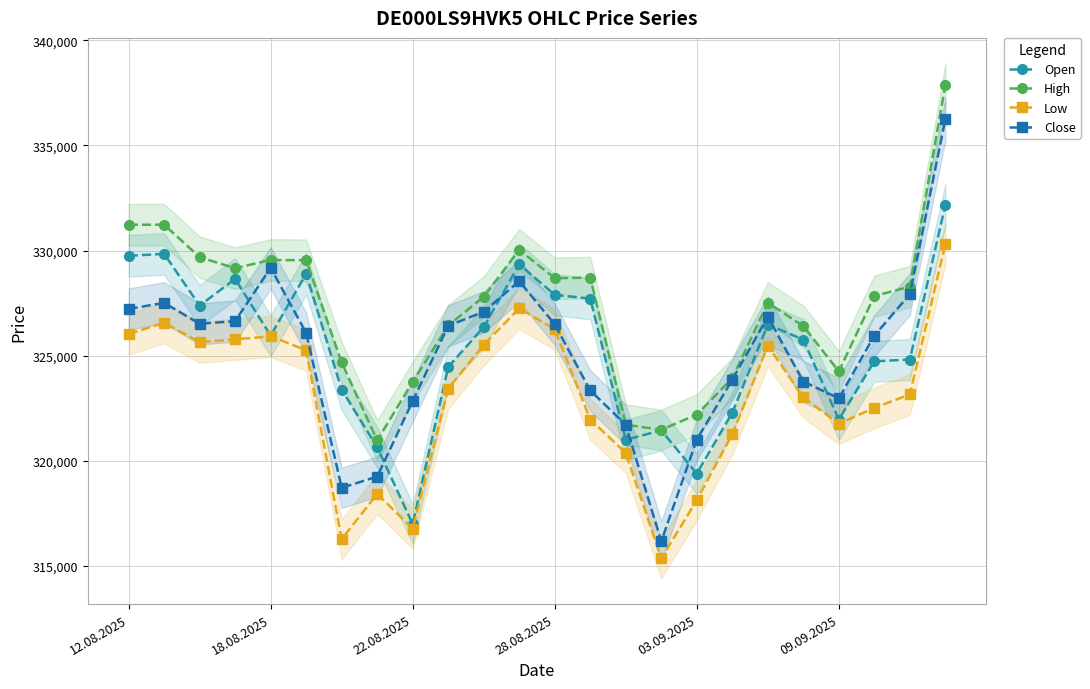

At which label does Low first exceed 323437?

12.08.2025